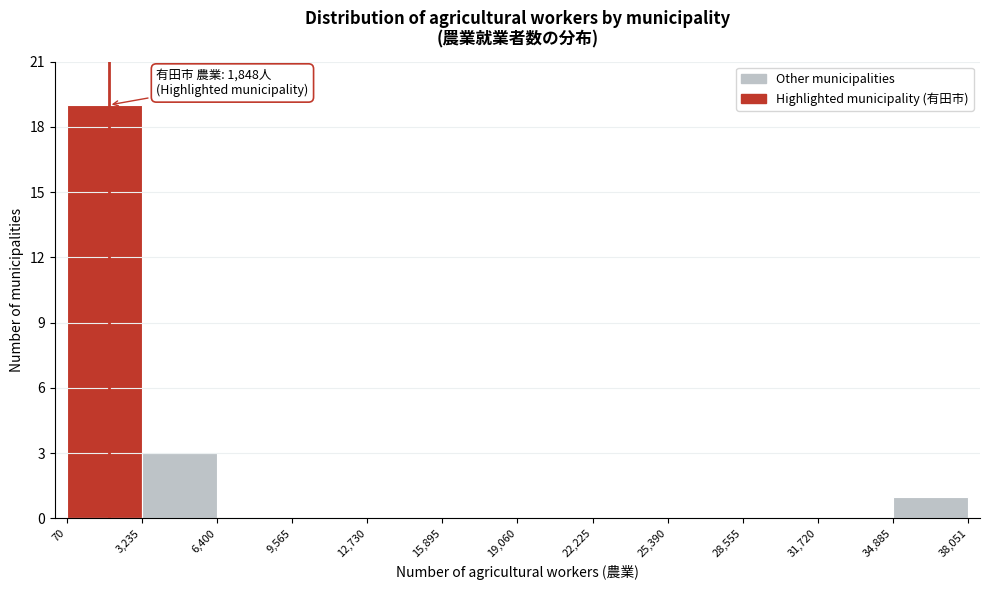

Which range on the x-axis has the tallest bar?

70 to 3,235